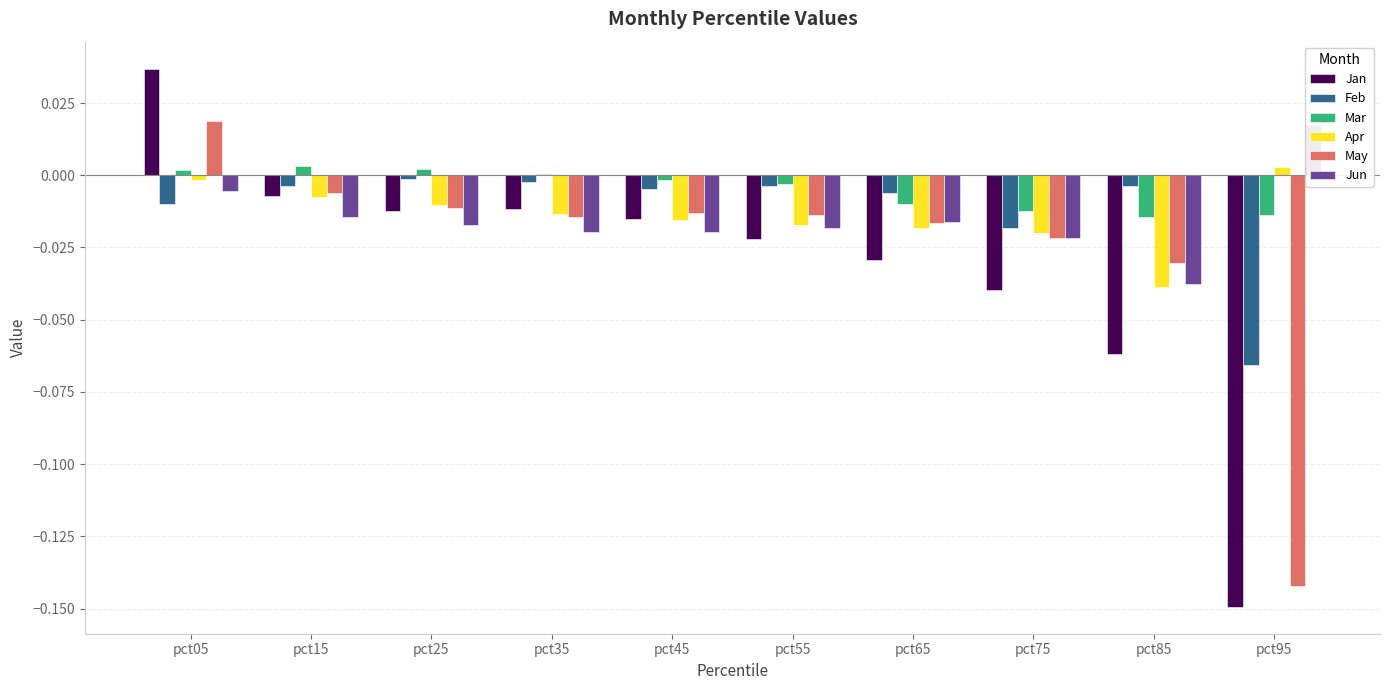

At which category does the chart reach its minimum across all series?

pct95